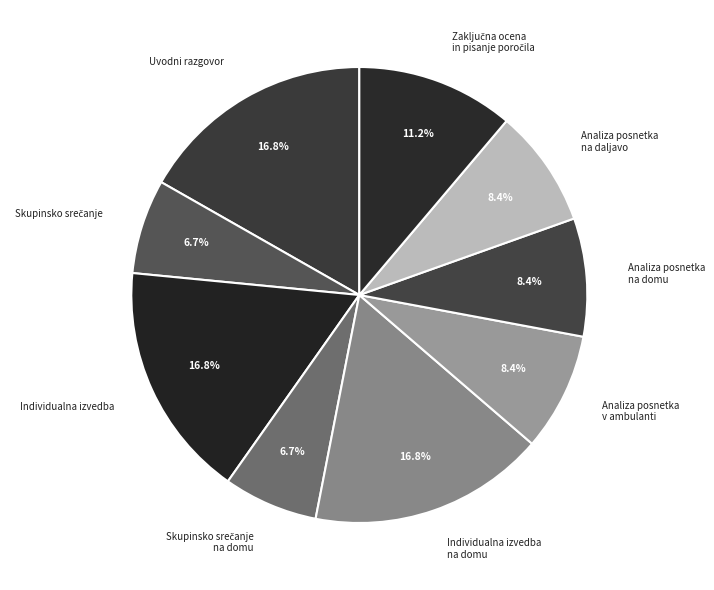

What is the ratio of the value at Individualna izvedba to the value at Individualna izvedba na domu?

1.0